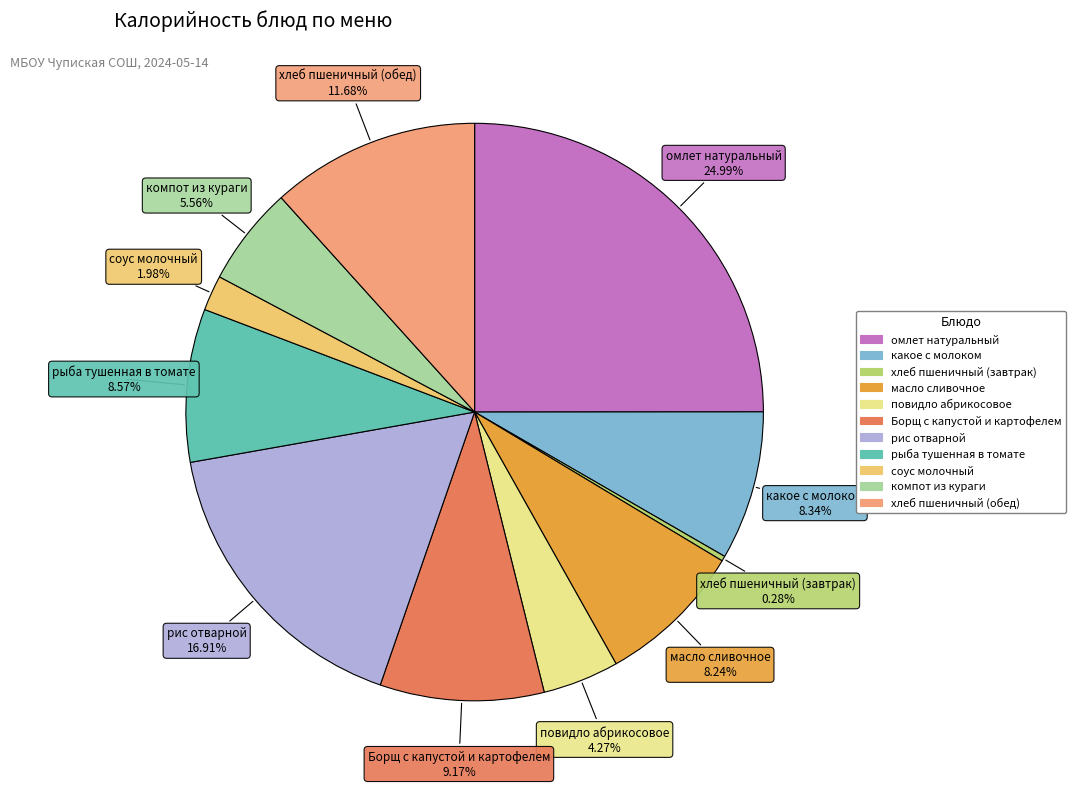

How many slices are in this pie chart?

11